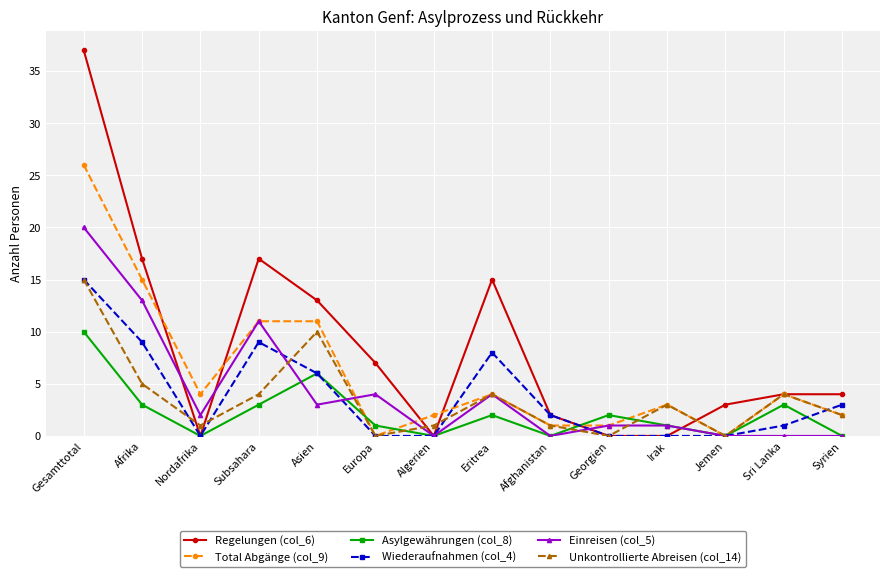

Does the chart have visible grid lines?

Yes